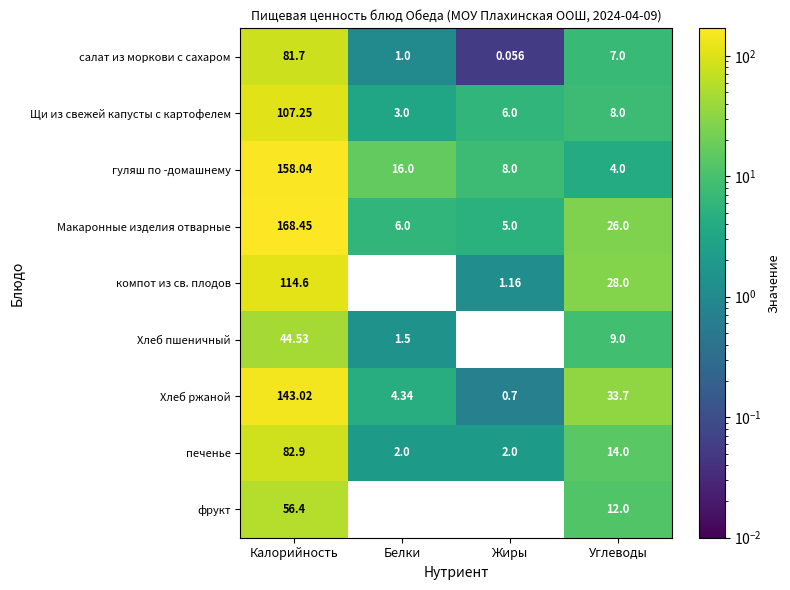

Which series has the largest range (max minus min)?

Макаронные изделия отварные